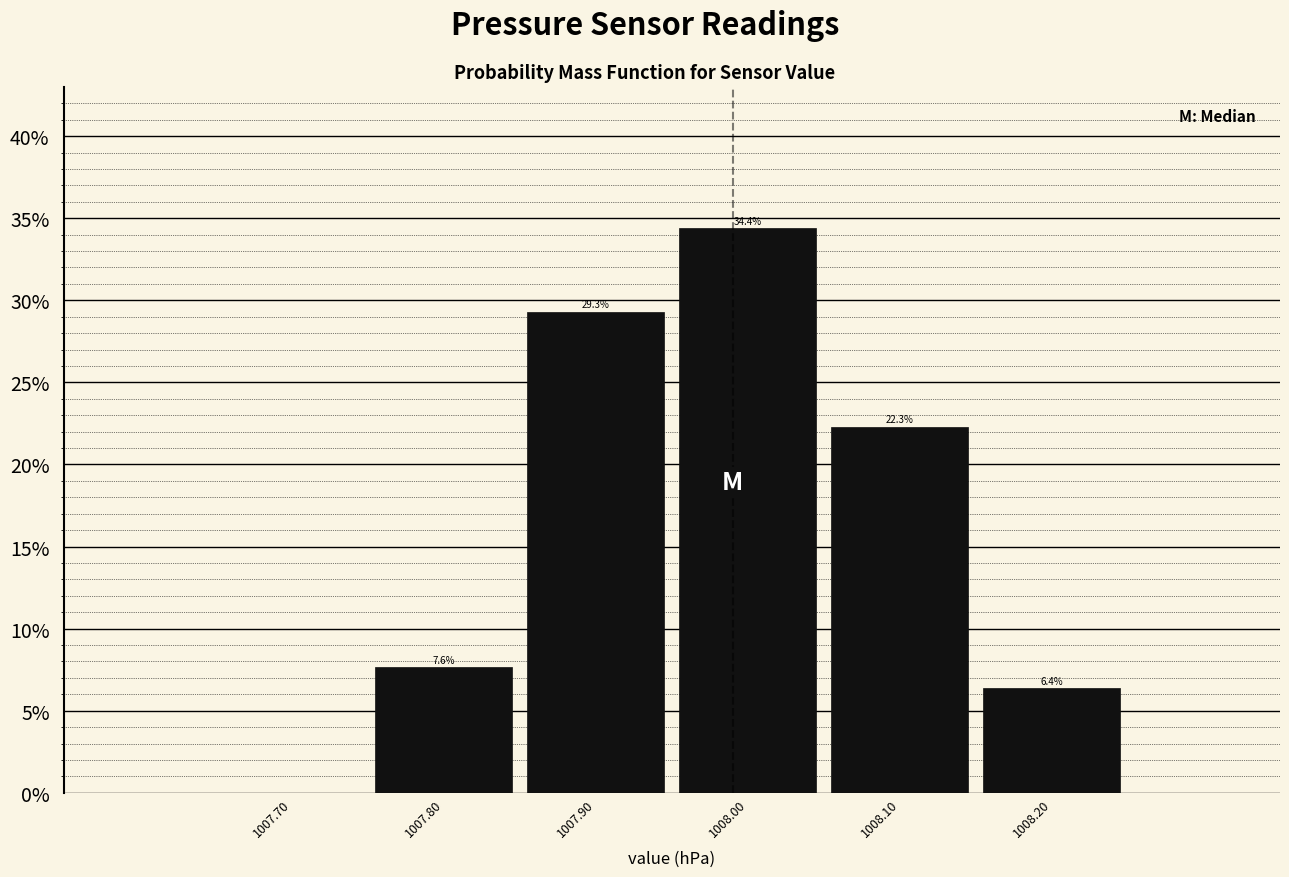

Over which range of the x-axis is the bar tallest?

1007.95 to 1008.05